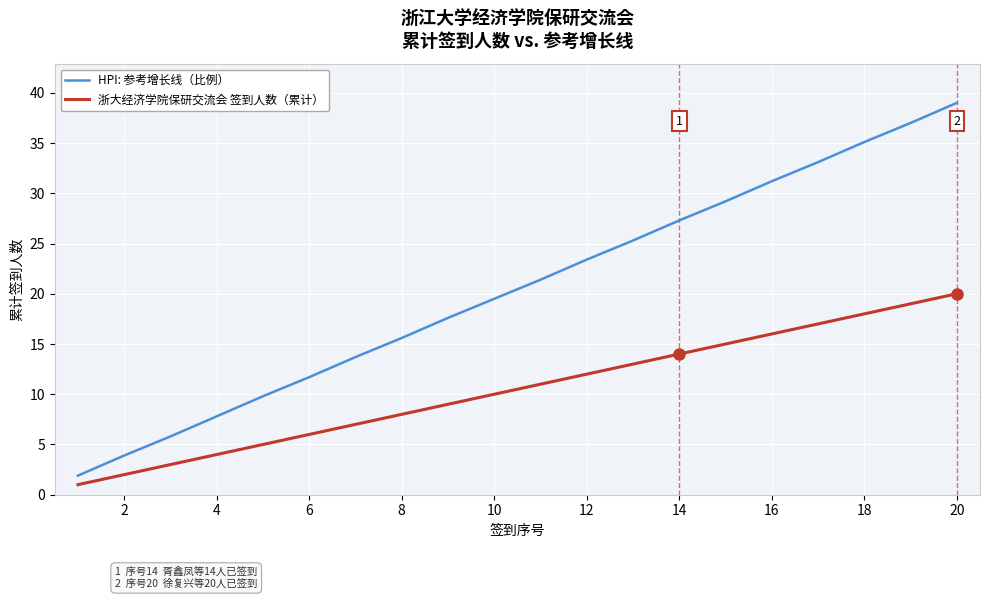

Which series has the largest range (max minus min)?

HPI: 参考增长线（比例）